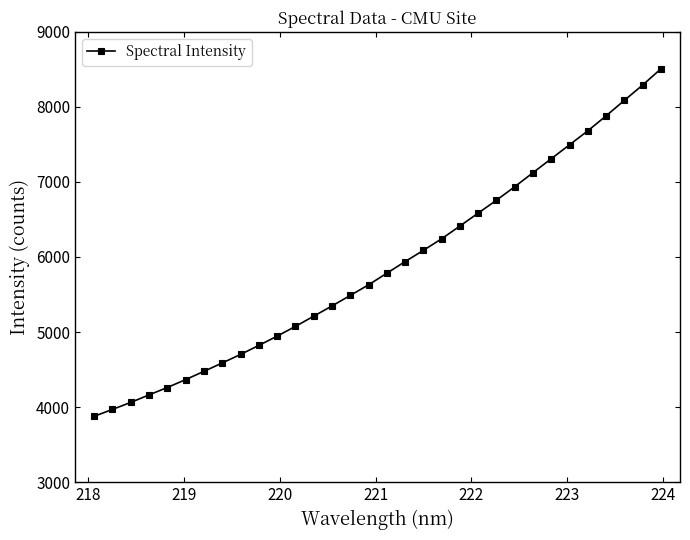

What is the difference between the maximum and second lowest values?

4537.3